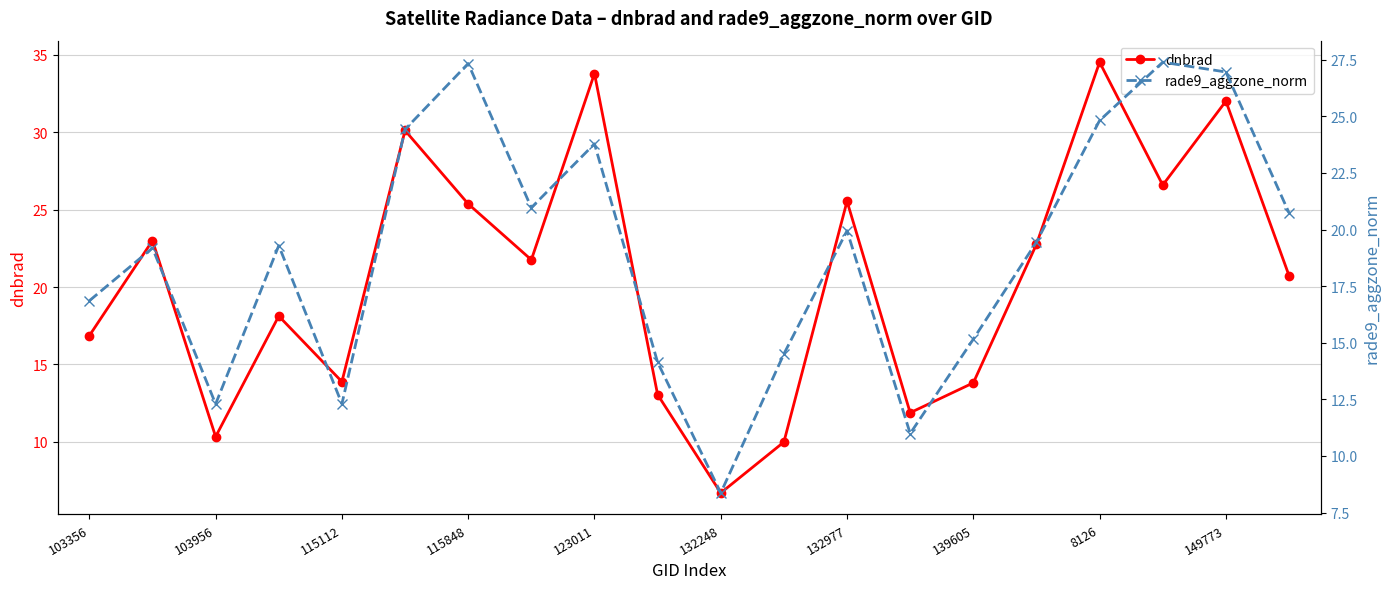

True or false: rade9_aggzone_norm has more than 2 interior local peaks.

True